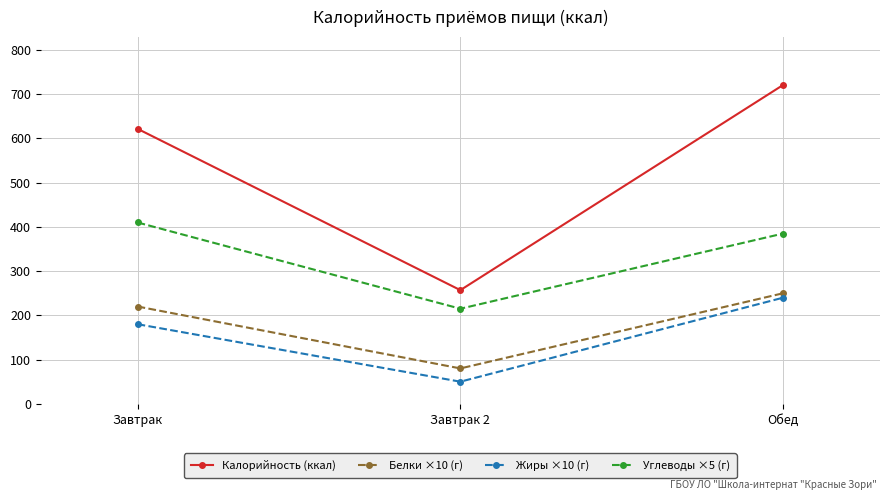

Which series has the widest spread of values?

Калорийность (ккал)